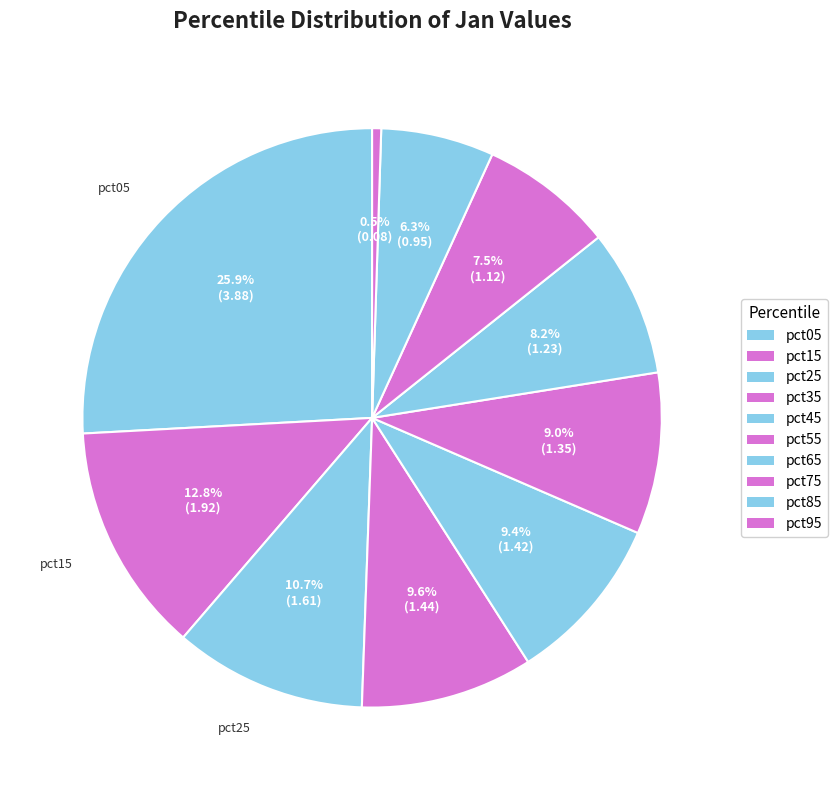

What portion of the pie excludes pct95?

99.5%